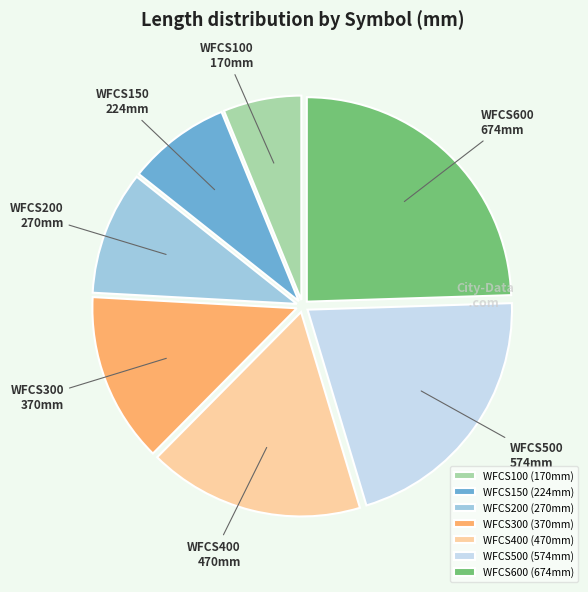

Is the sum of WFCS300 and WFCS150 greater than half?

No